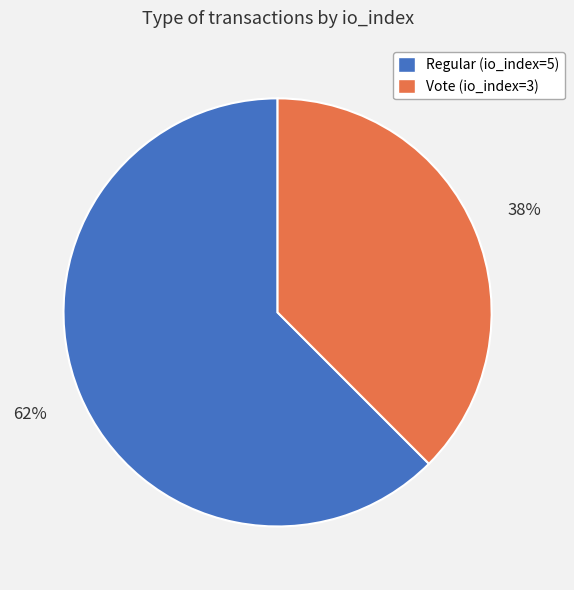

Which slice is the largest?

Regular (io_index=5)